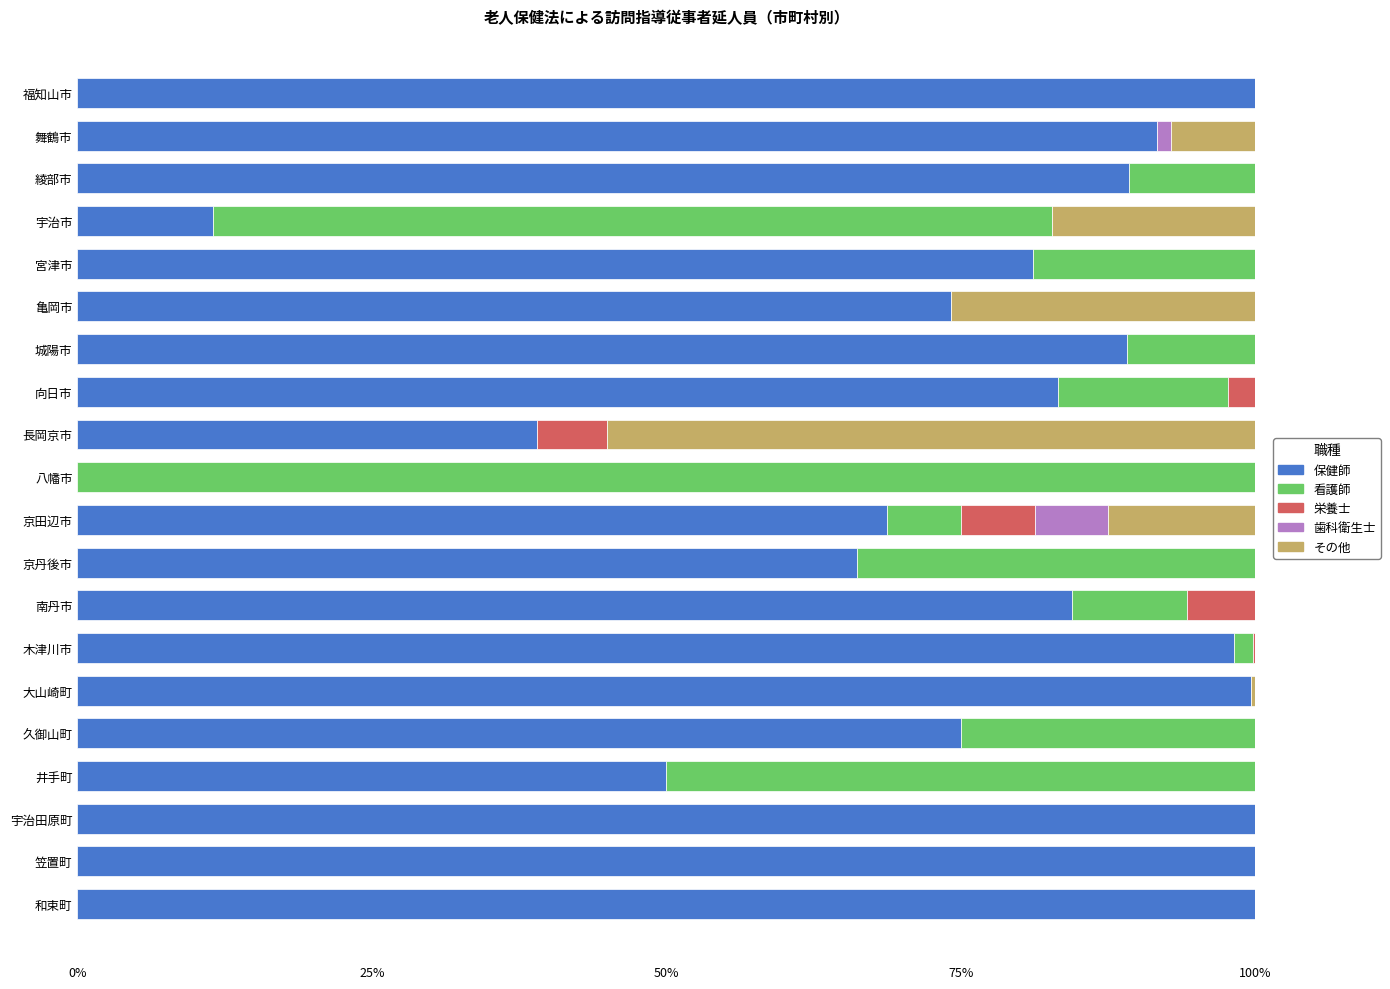

What is the sum of all 保健師 values?

1501.4